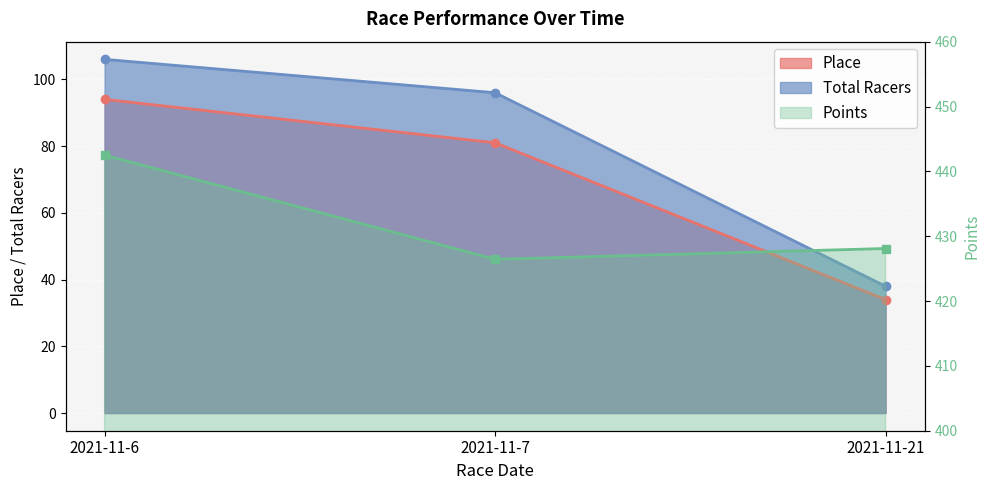

List the labels in order of Place value, largest first.

2021-11-6, 2021-11-7, 2021-11-21